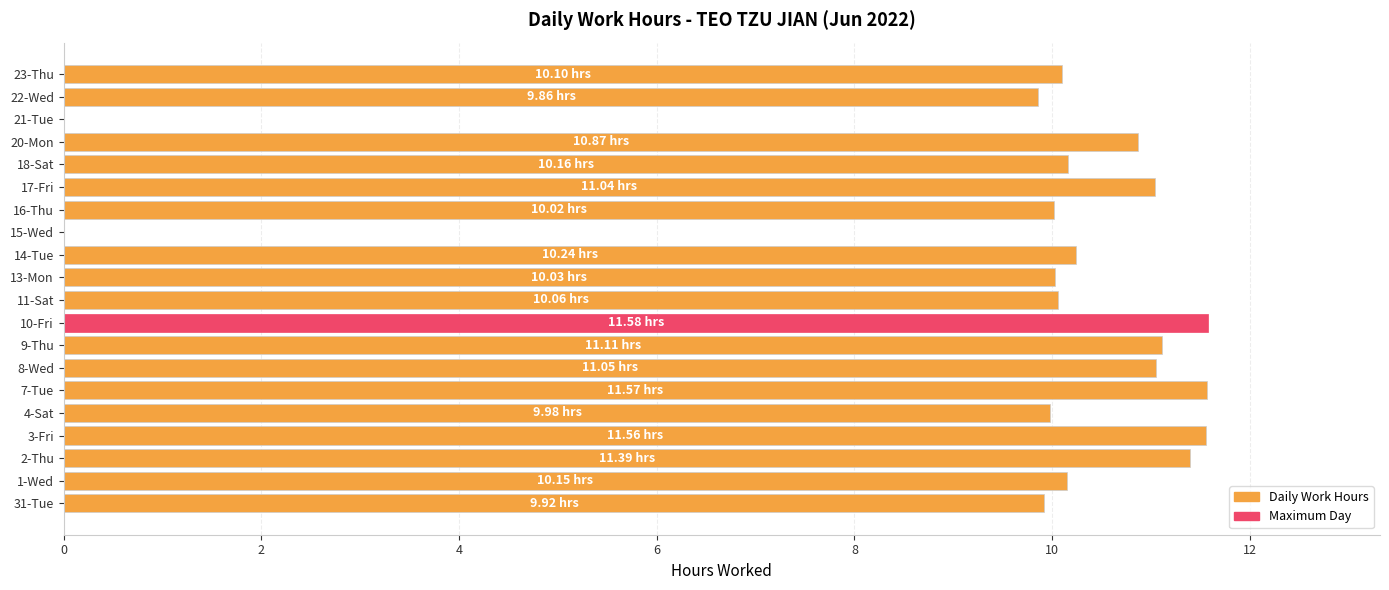

Between 8-Wed and 23-Thu, which is larger?

8-Wed